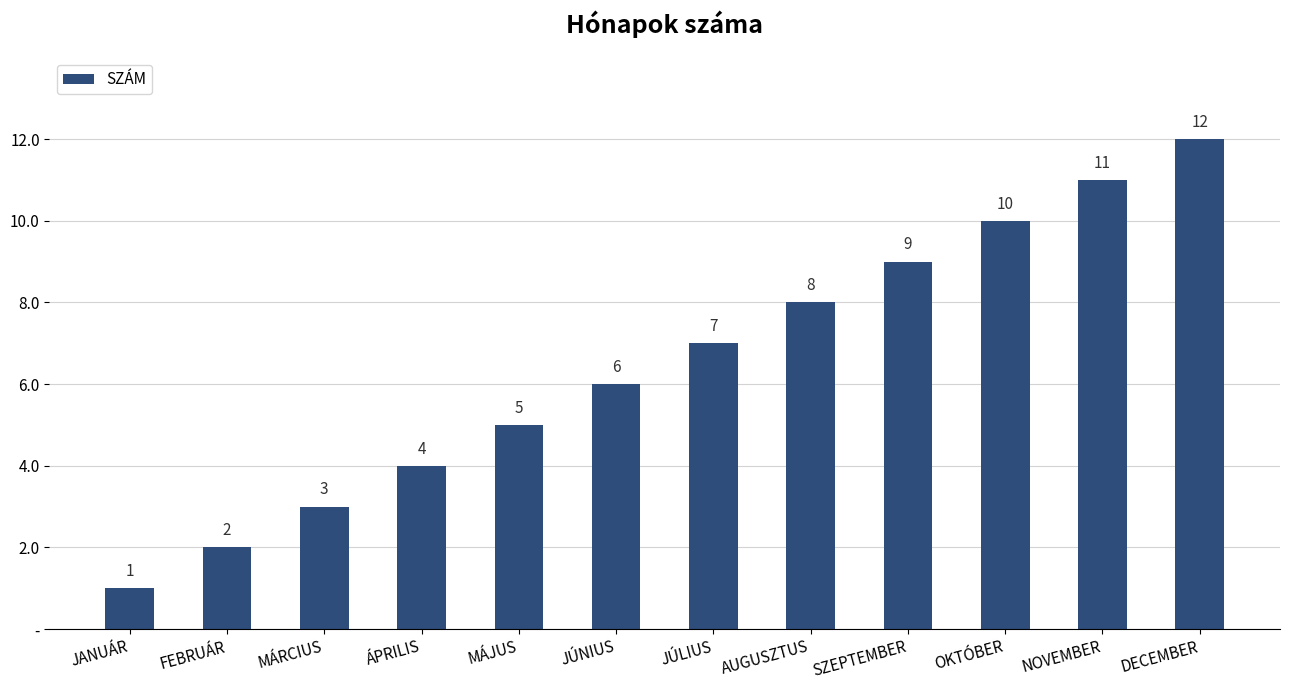

Which has a higher value, JANUÁR or FEBRUÁR?

FEBRUÁR